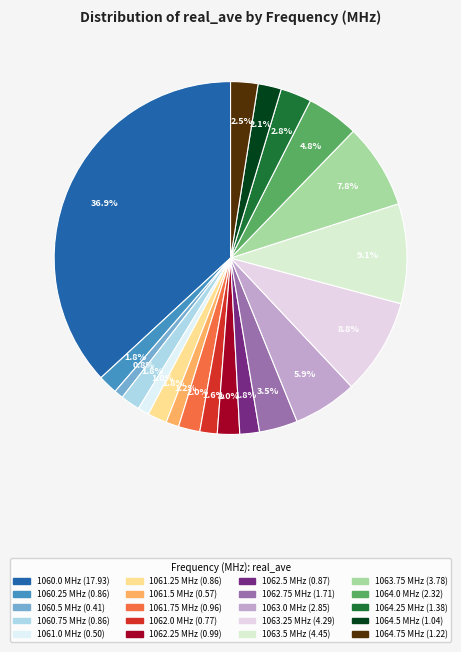

Which slice is the largest?

1060.0